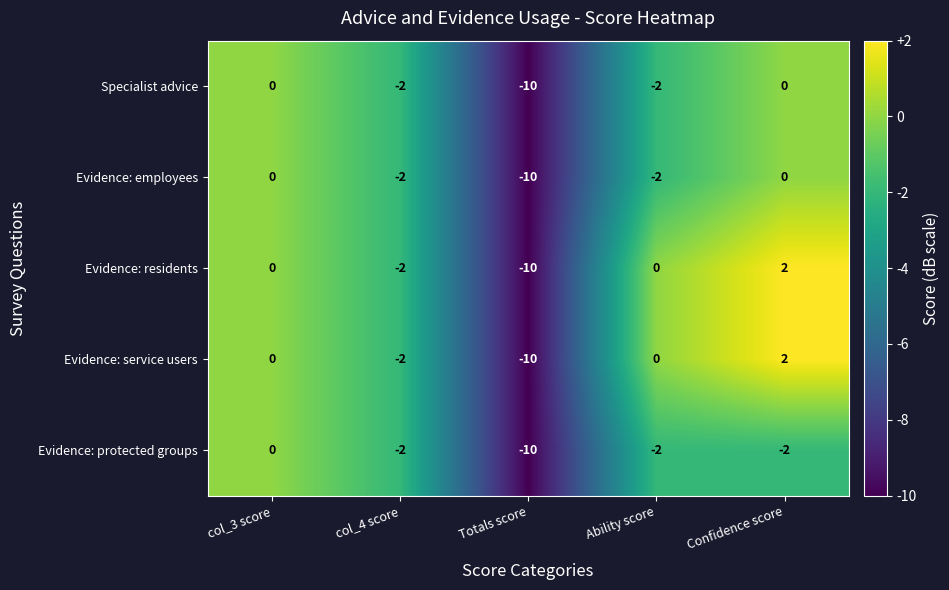

The Evidence: employees series shows -6 at Totals score. True or false?

False